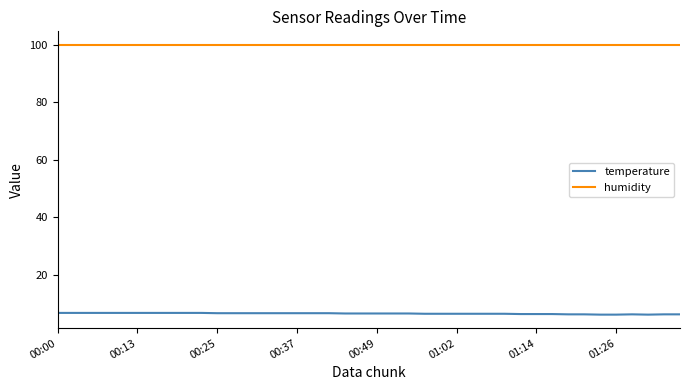

What is the lowest value of the humidity series?

99.9